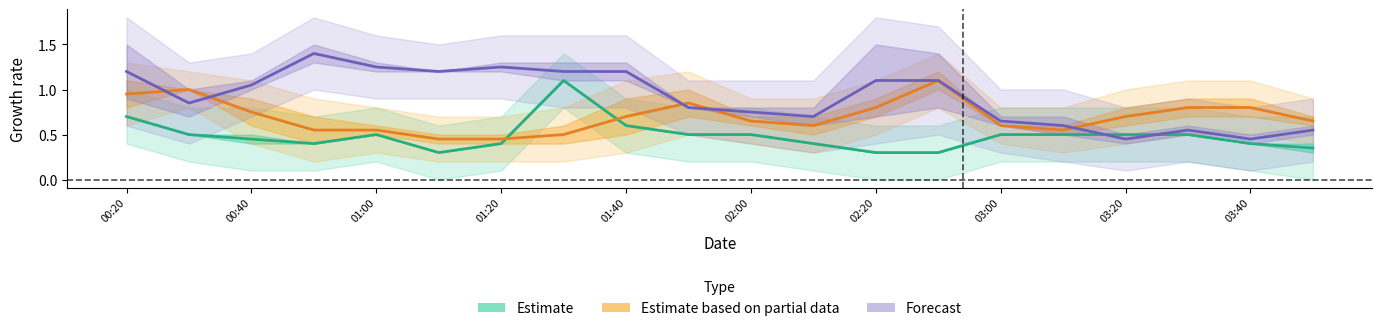

Rank the series by their maximum value, from lowest to highest.

Estimate, Estimate based on partial data, Forecast